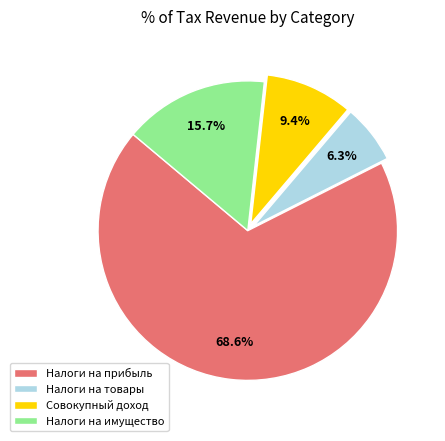

What portion of the pie excludes Совокупный доход?

90.6%